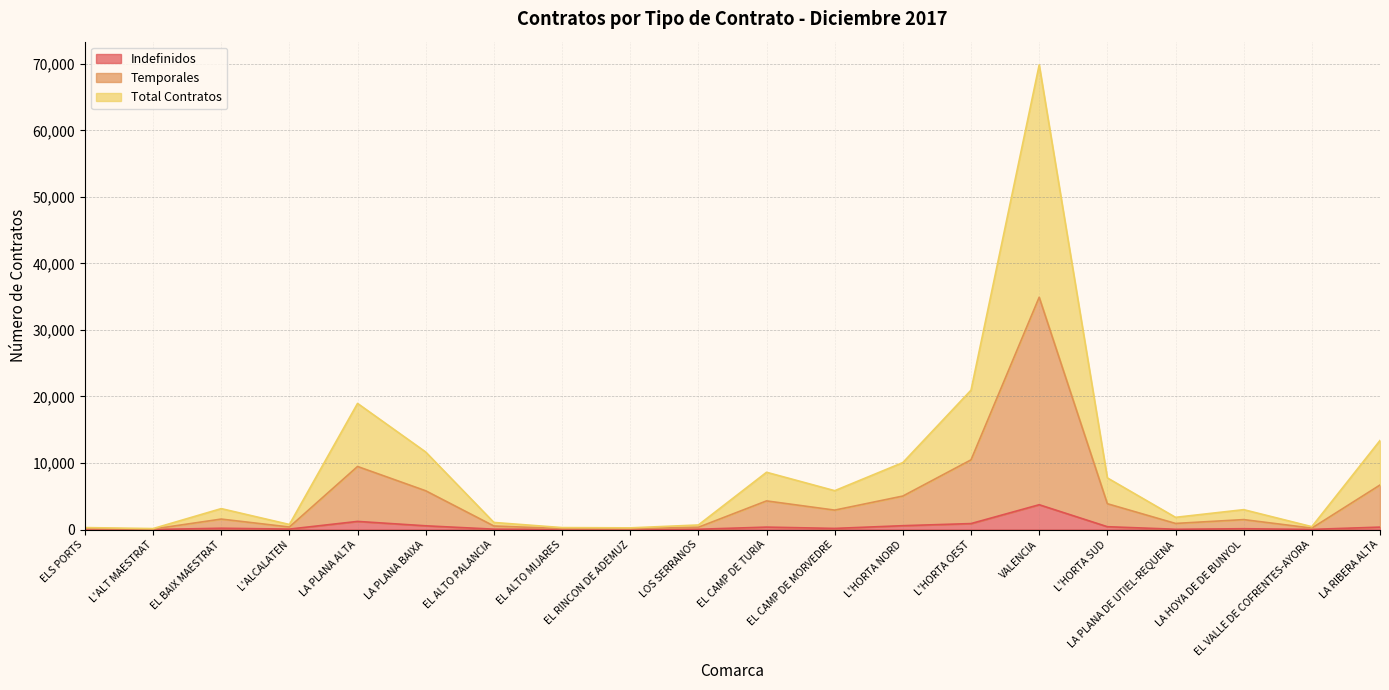

What is the difference between the Indefinidos values at LA PLANA ALTA and EL VALLE DE COFRENTES-AYORA?

1199